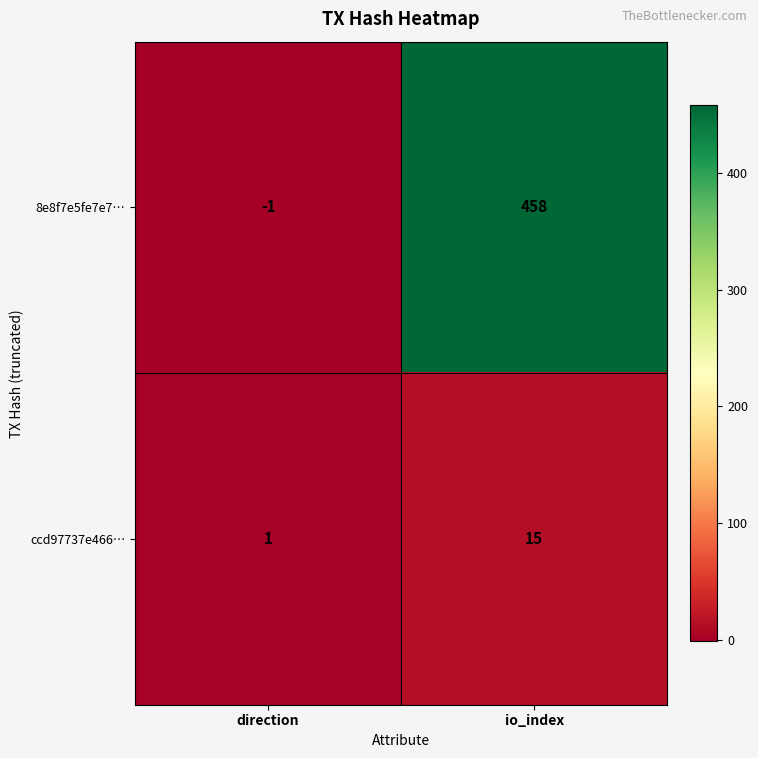

What is the greatest value displayed?

458